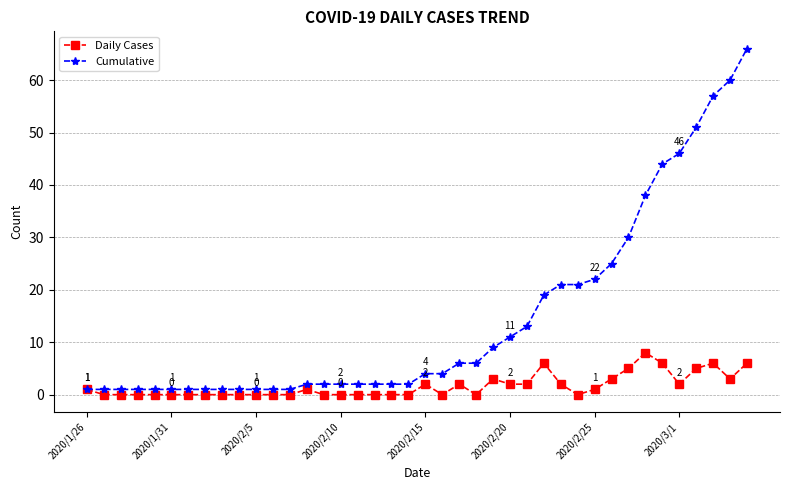

What is the maximum value for Cumulative?

66